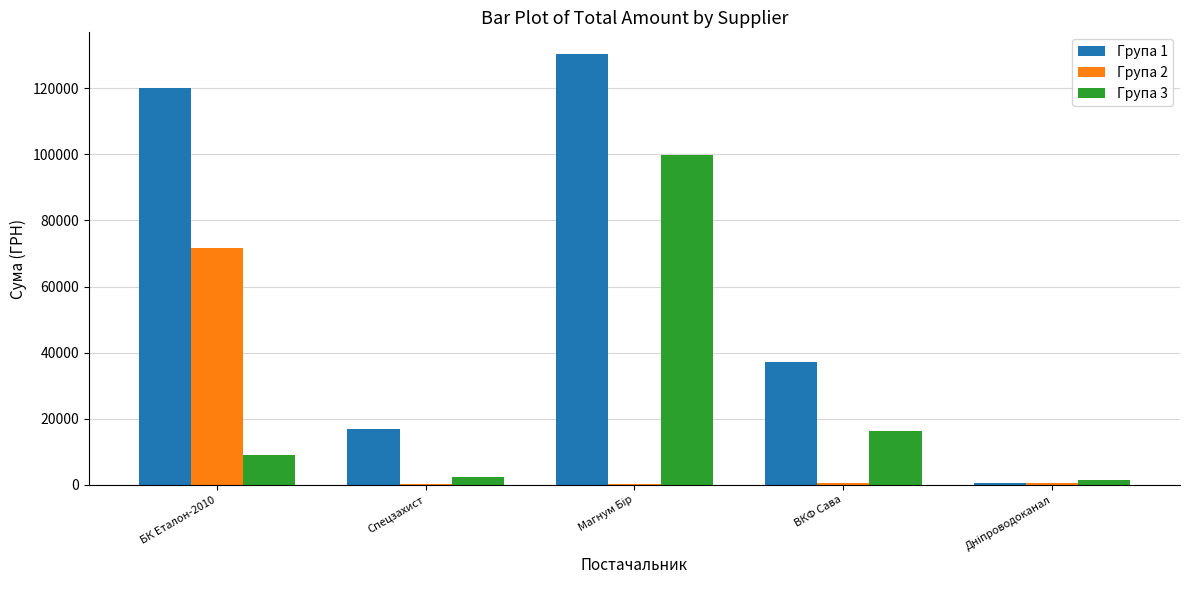

The value of Група 2 at ВКФ Сава is 557.3. True or false?

True